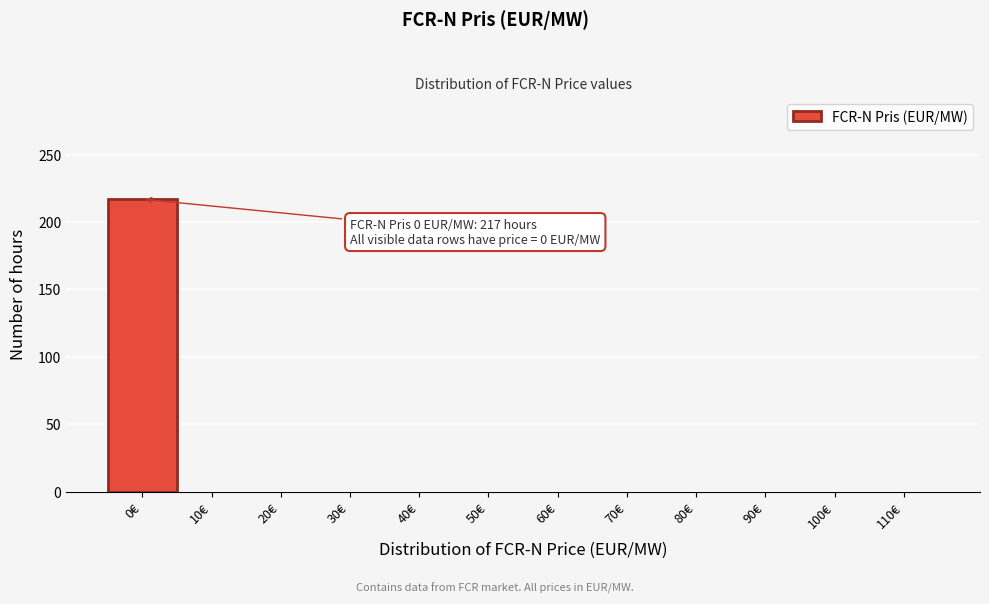

Reading left to right, what are all the values shown in this chart?

0€=217	10€=0	20€=0	30€=0	40€=0	50€=0	60€=0	70€=0	80€=0	90€=0	100€=0	110€=0